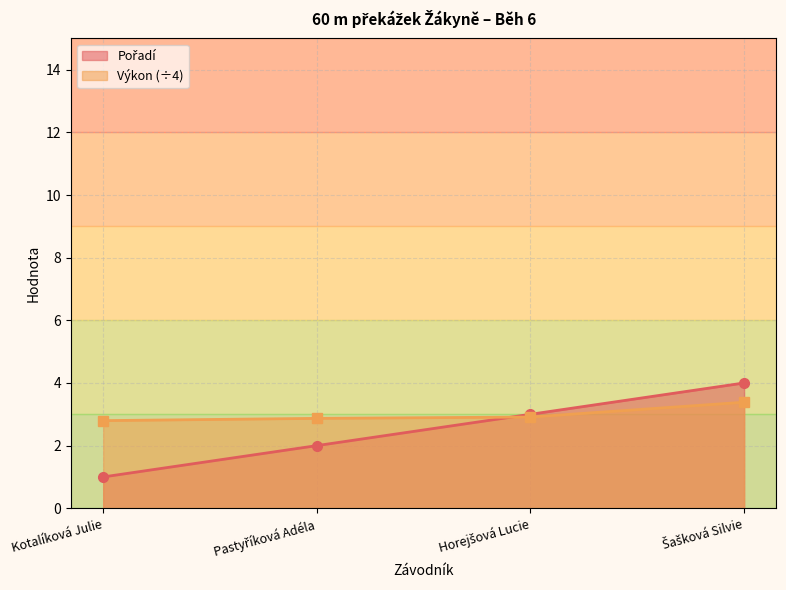

The value of Pořadí at Kotalíková Julie is 1.0. True or false?

True